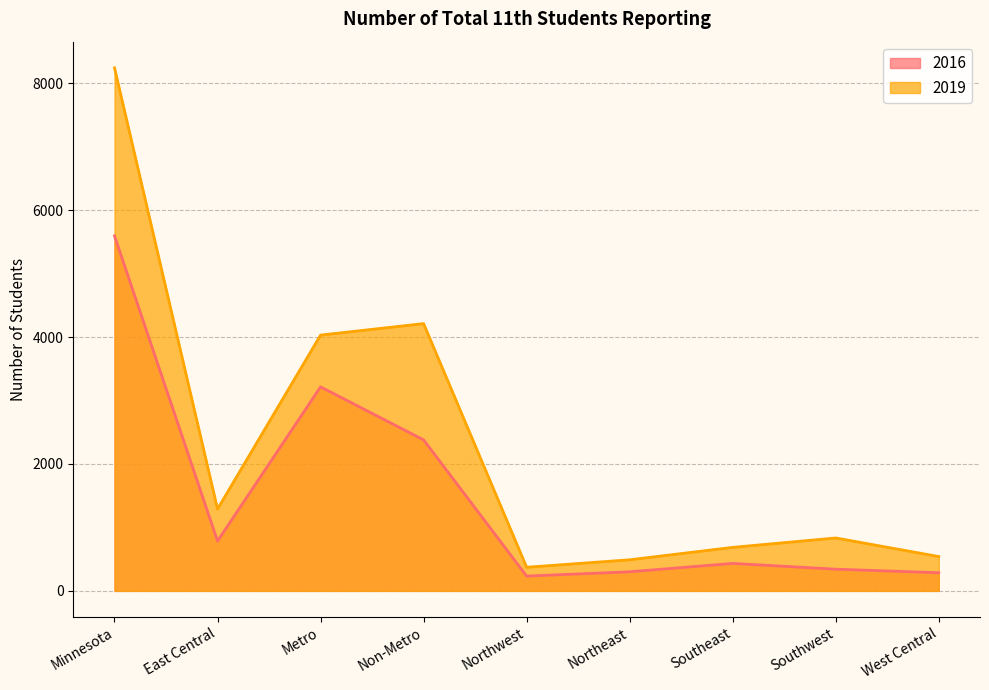

What value does the 2016 series have at Northwest, to the nearest 10?

230